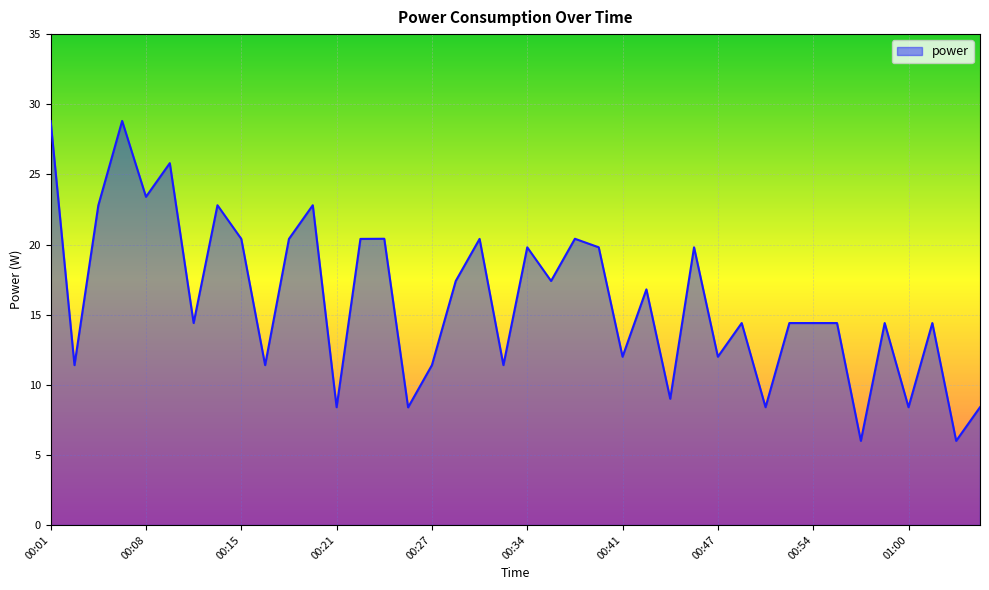

What is the smallest value displayed?

6.0